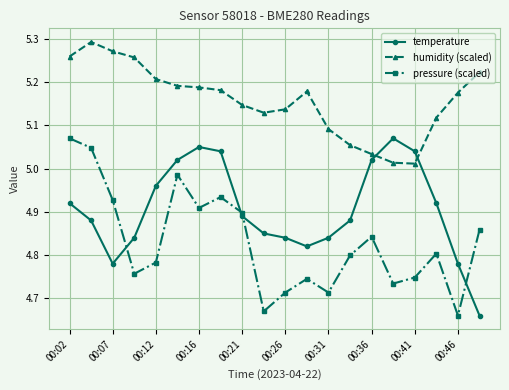

How many times do temperature and humidity (scaled) cross each other?

2